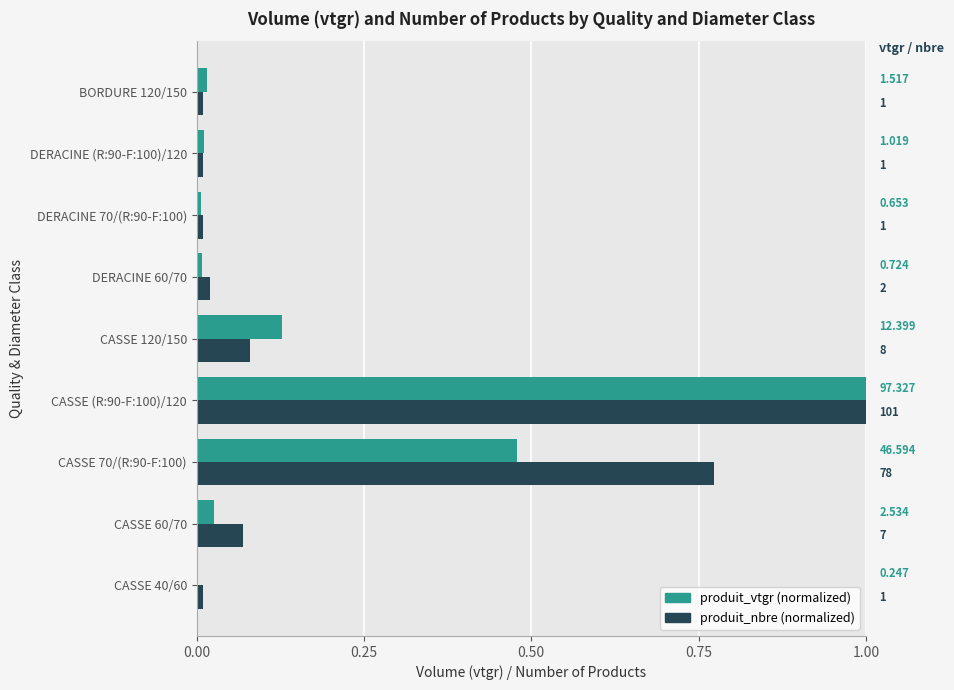

The produit_vtgr series shows 0.0 at CASSE 40/60. True or false?

True